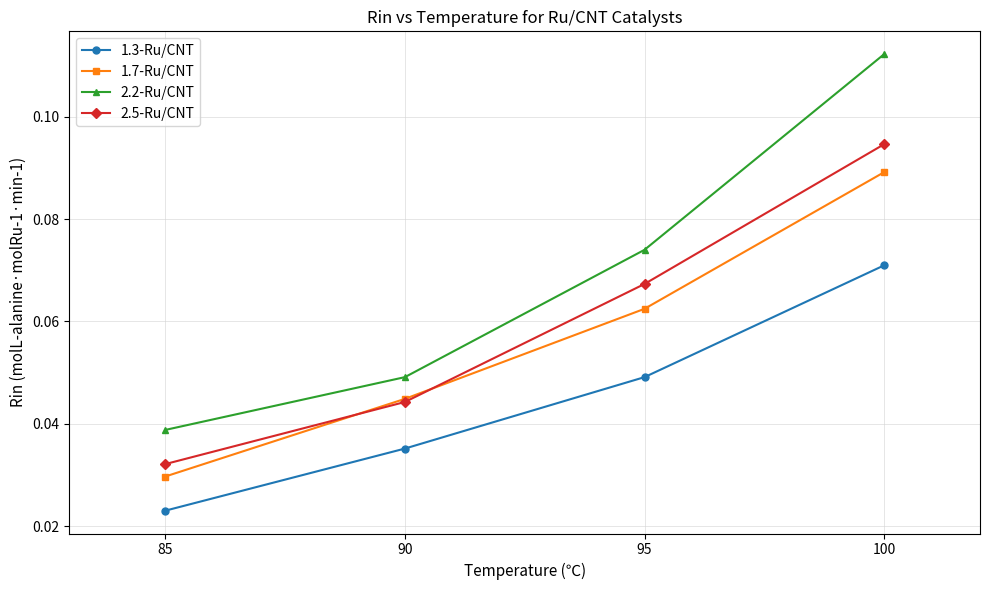

At which category does the chart reach its peak across all series?

100